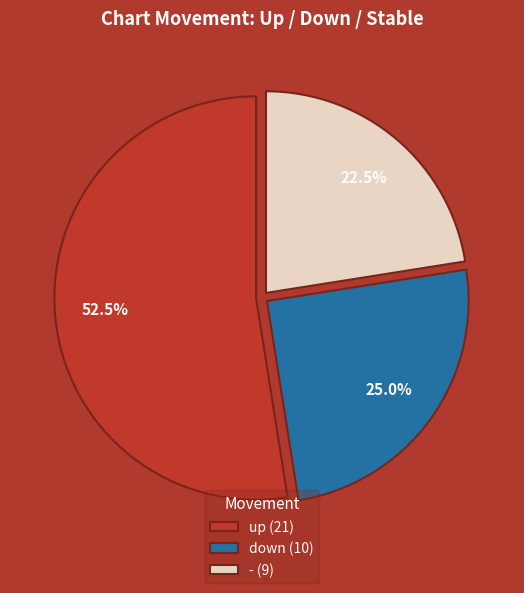

Rank the categories by value from lowest to highest.

- (9), down (10), up (21)